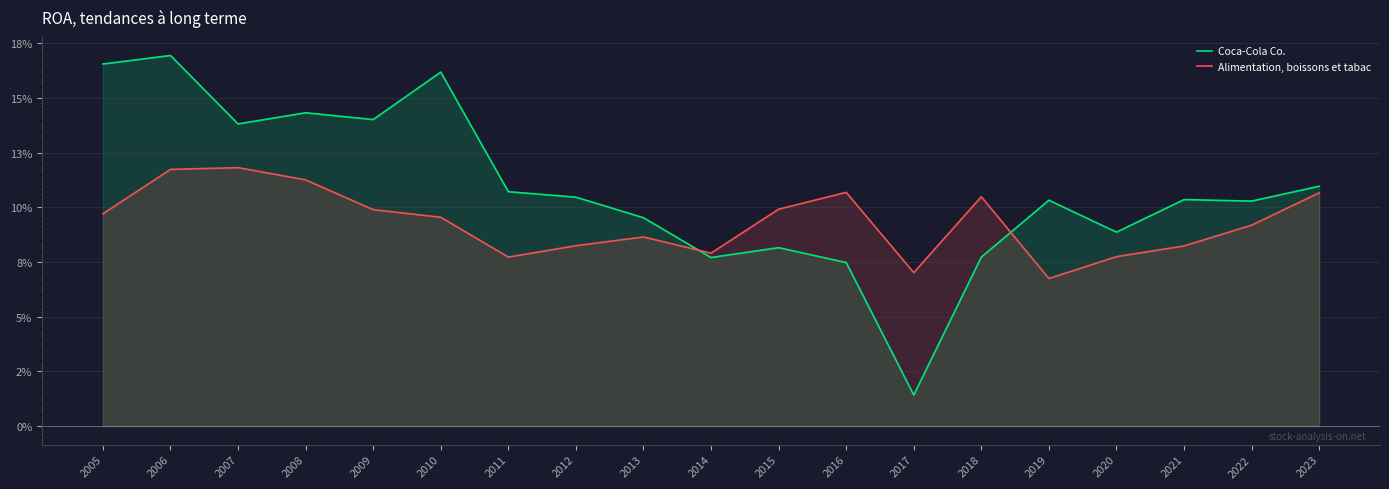

What is the average value of the Coca-Cola Co. series?

0.1